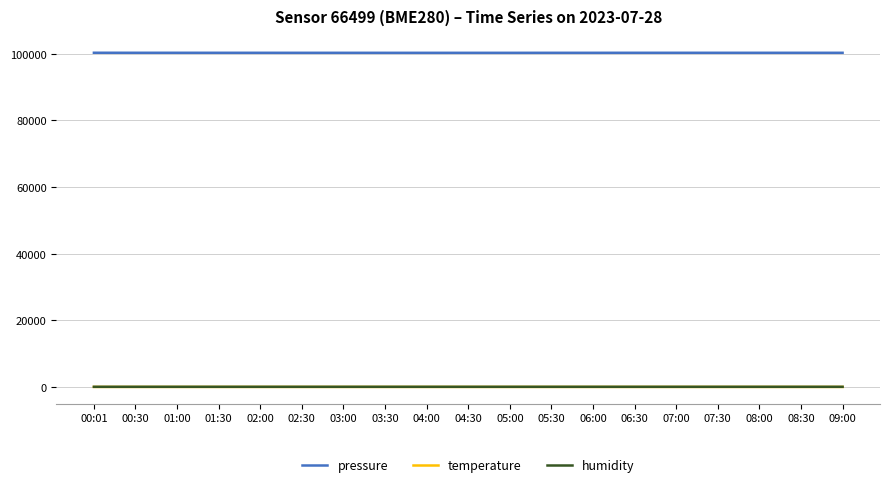

What is the lowest value of the pressure series?

100259.2